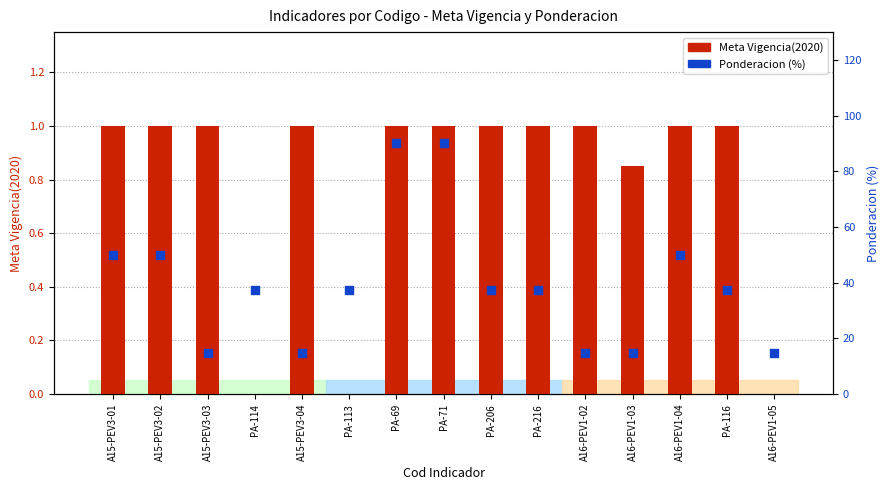

Which series has the largest Y range (max minus min)?

Ponderacion (%)